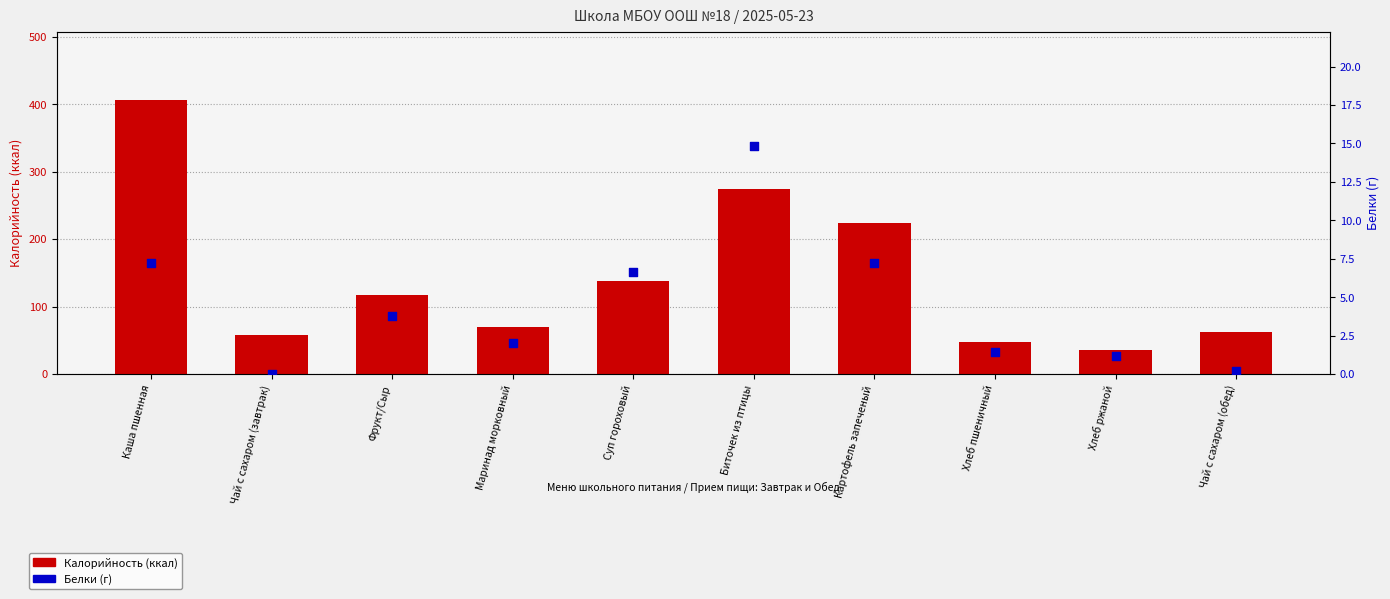

At which category is the sum across all series the highest?

Каша пшенная